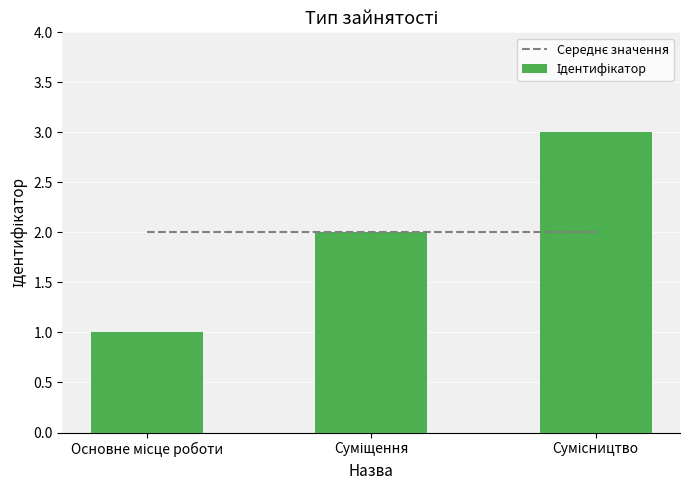

True or false: Середнє значення has a value of 3 at Сумісництво.

False